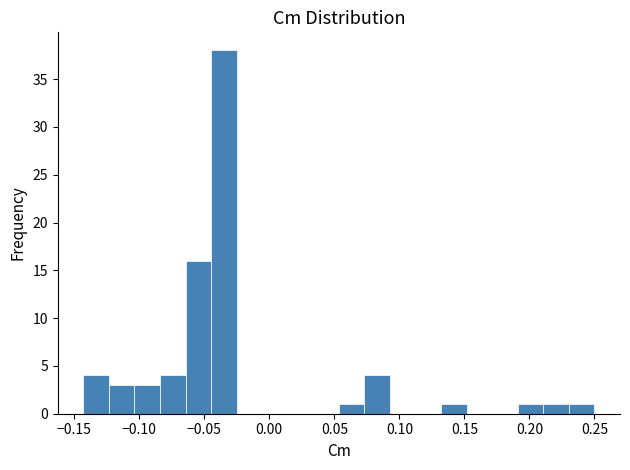

Around what value on the x-axis is the tallest bar? Give the approximate position of its centre, as read against the axis.

-0.035